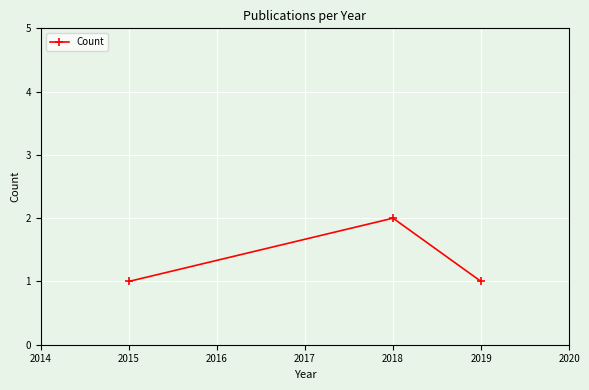

The value at 2015 is 0. True or false?

False